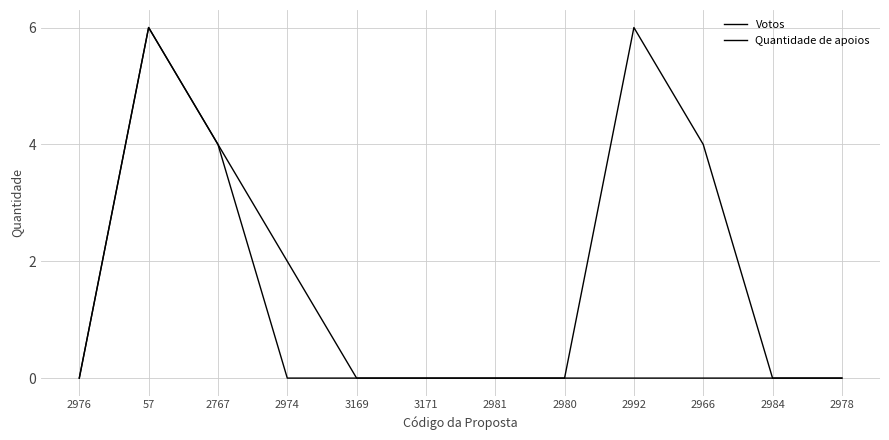

What is the difference between the maximum and second lowest values in the Quantidade de apoios series?

6